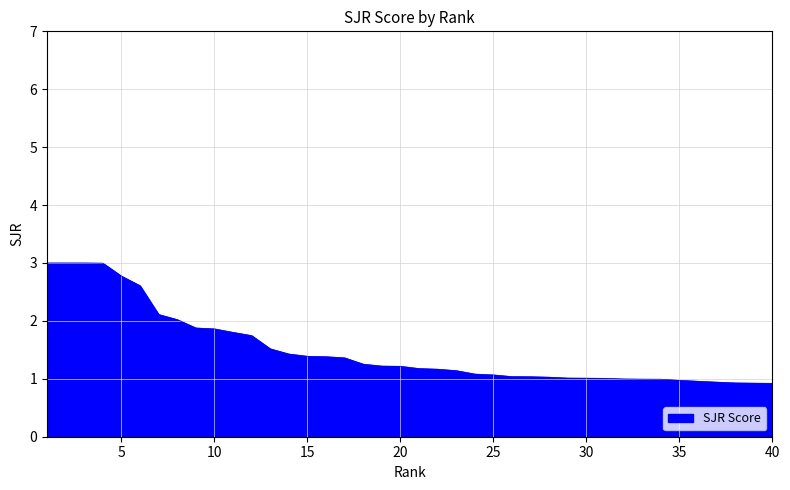

What is the maximum value shown in the chart?

3.0